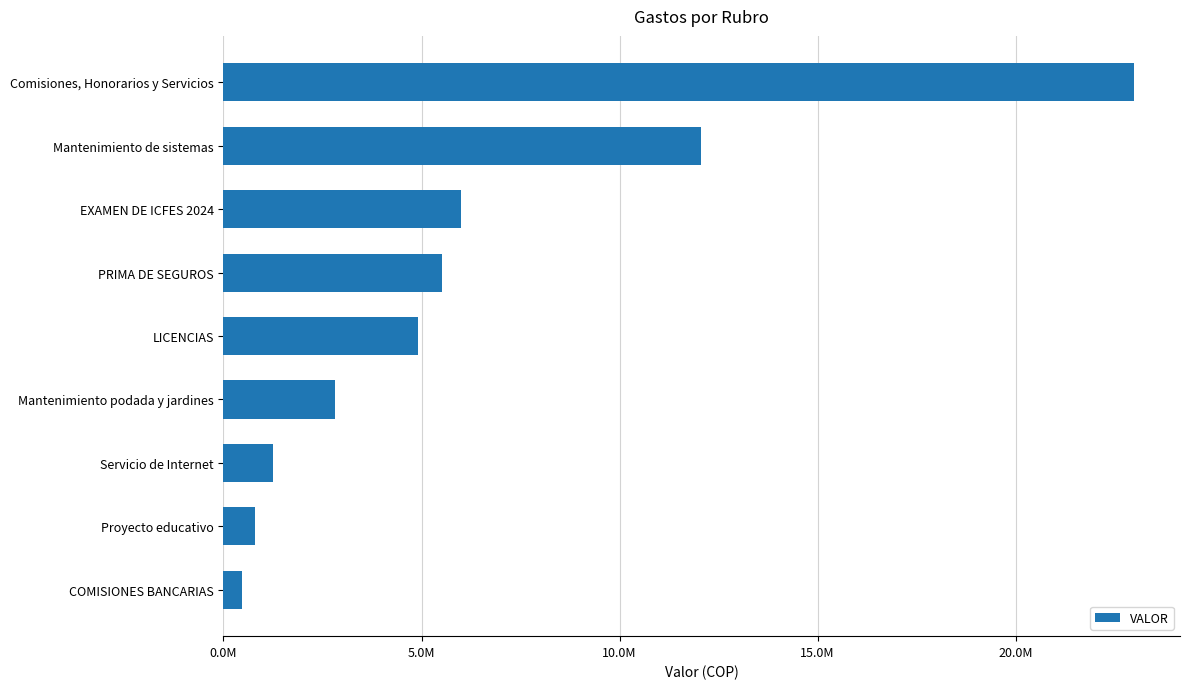

Which category has the highest value across all series?

Comisiones, Honorarios y Servicios